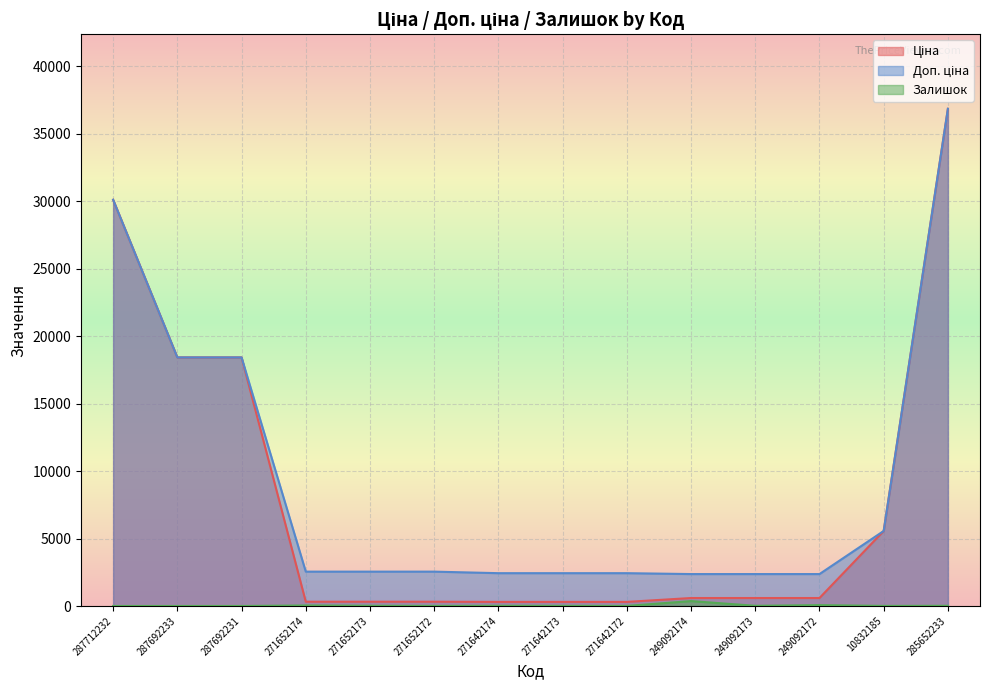

What is the average value of the Залишок series?

39.2